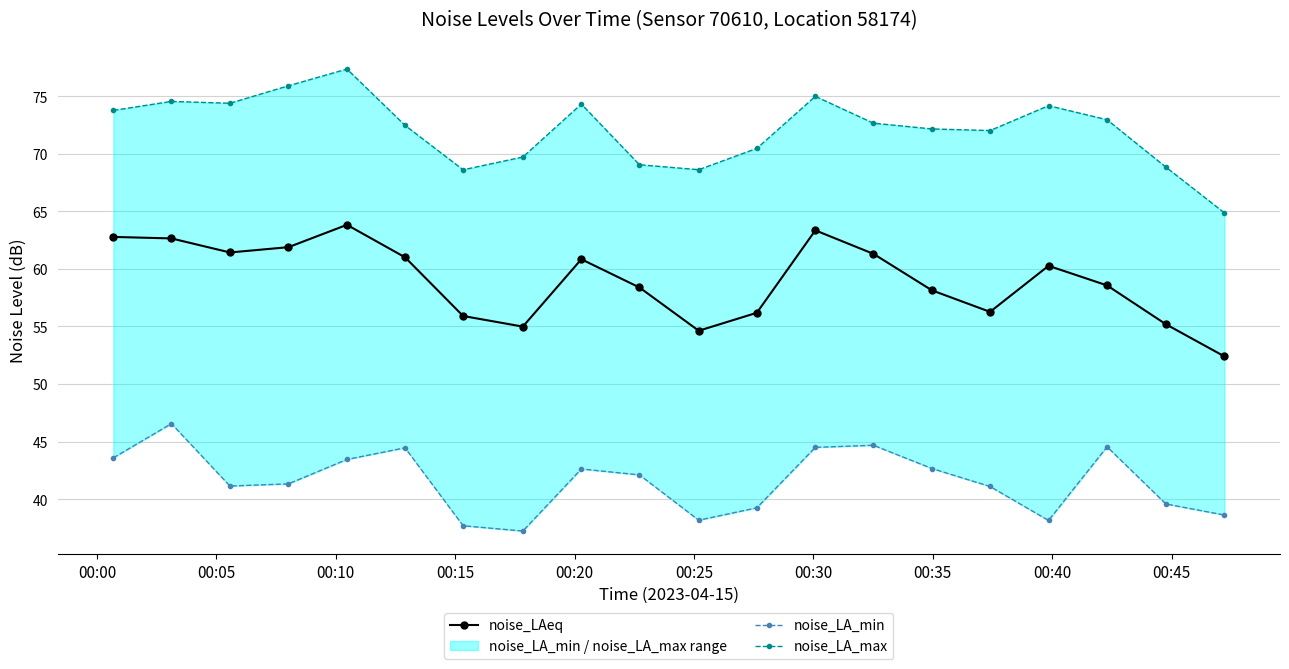

True or false: noise_LA_min and noise_LA_max cross at least once.

False